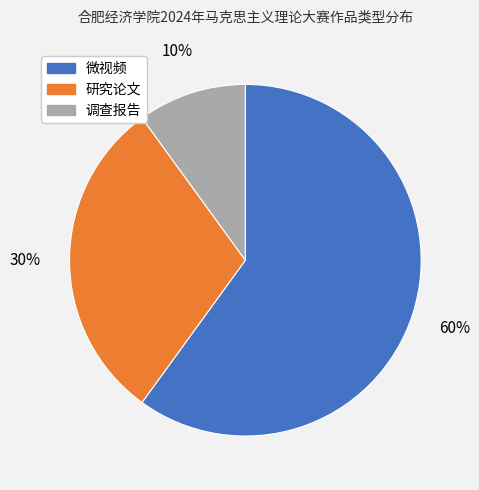

True or false: 调查报告 accounts for 10% of the total.

True